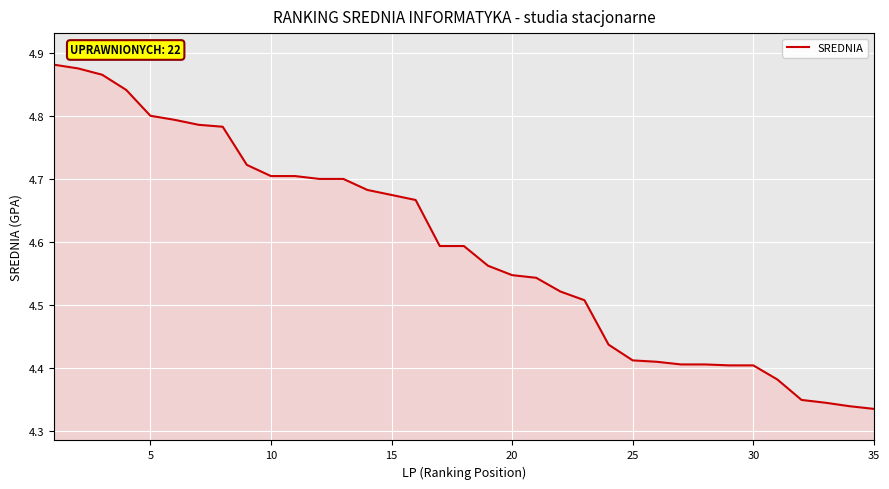

Count the values in the range 4 to 5.

35